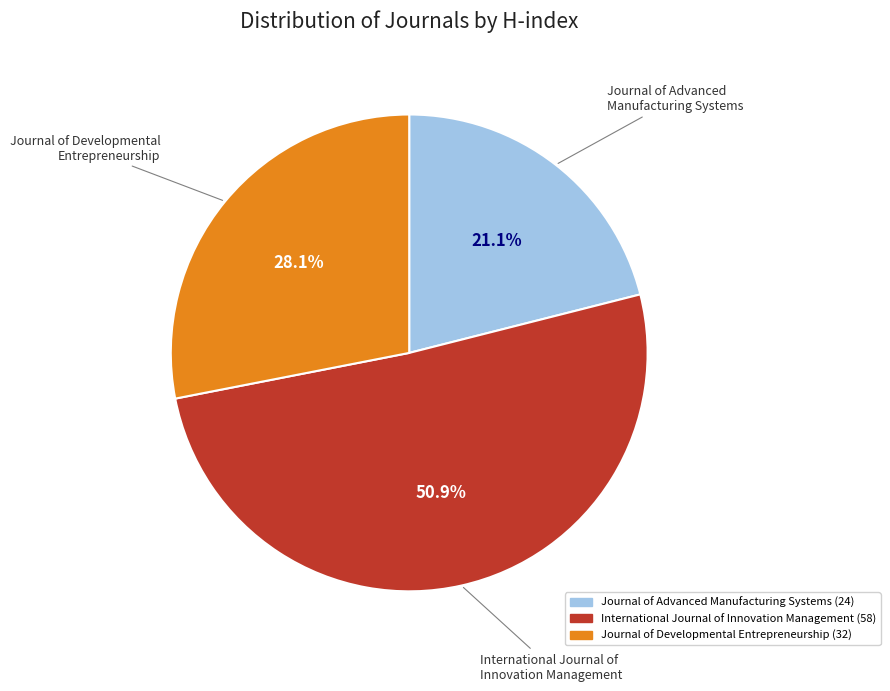

To the nearest percent, what percentage of the pie is Journal of Developmental Entrepreneurship?

28%